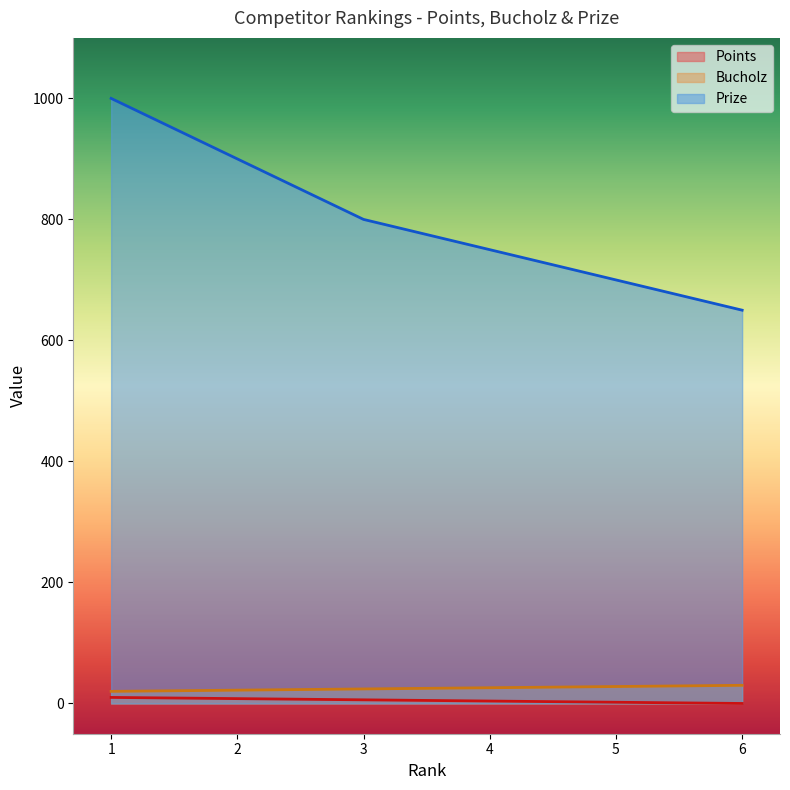

At how many categories does at least one series exceed 3?

6